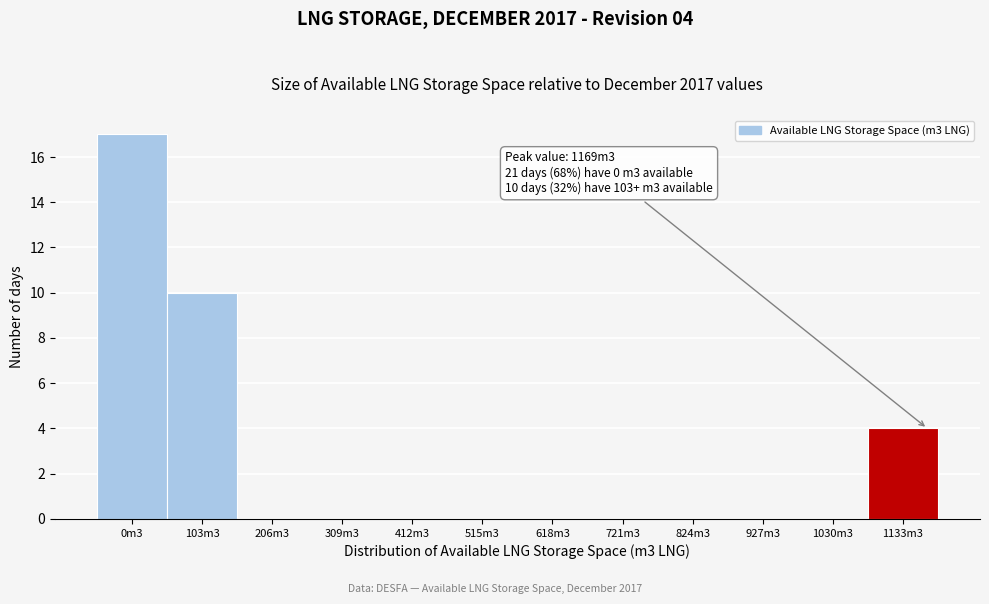

Reading right to left, what are all the values shown in this chart?

1133m3=4	1030m3=0	927m3=0	824m3=0	721m3=0	618m3=0	515m3=0	412m3=0	309m3=0	206m3=0	103m3=10	0m3=17